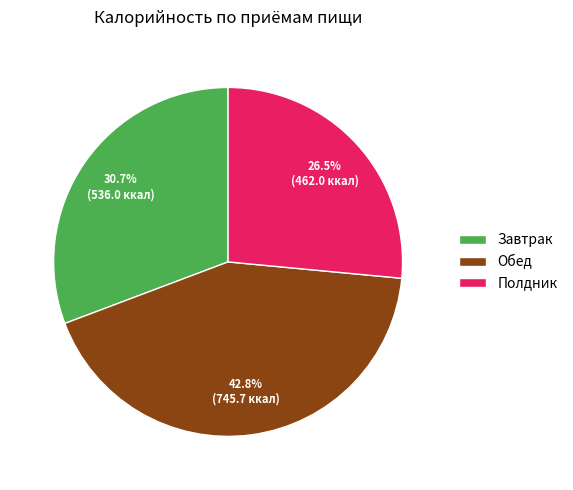

Rank the categories by value from lowest to highest.

Полдник, Завтрак, Обед